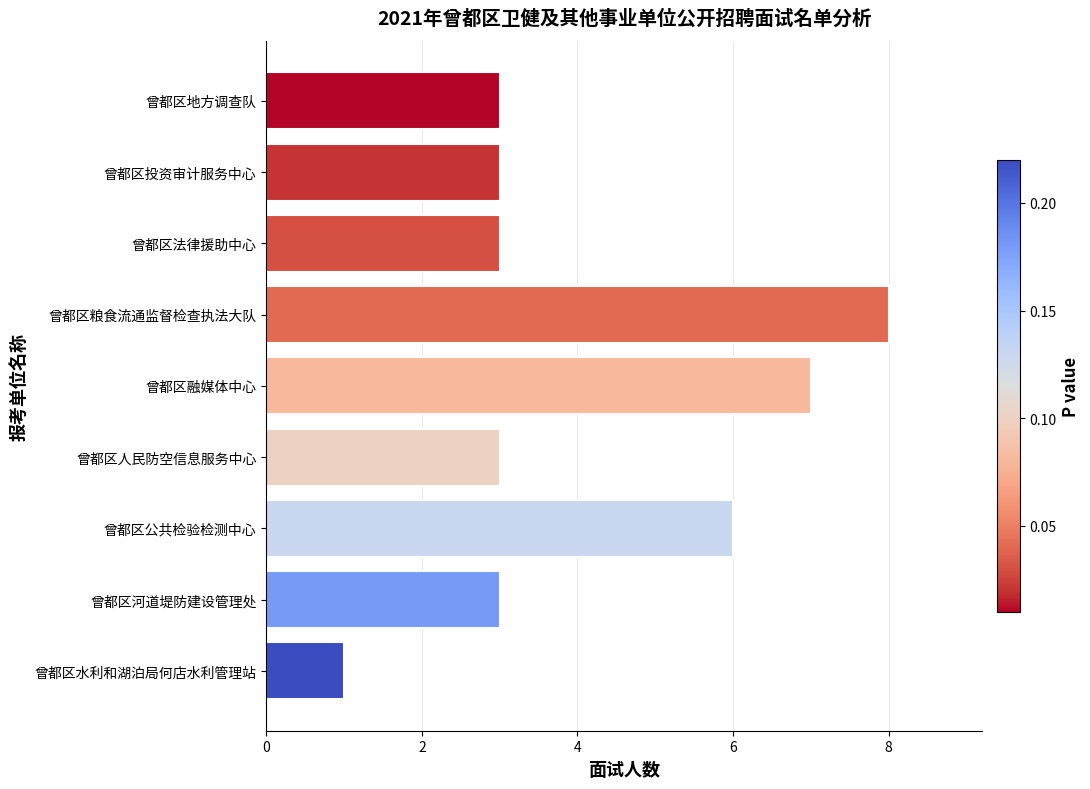

Read the value at 曾都区人民防空信息服务中心.

3